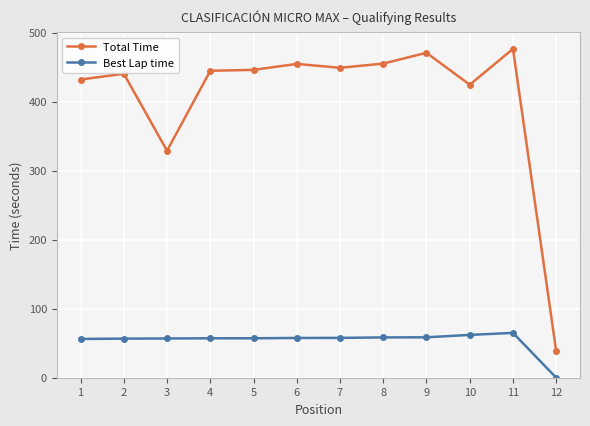

True or false: Total Time has more than 1 interior local peaks.

True